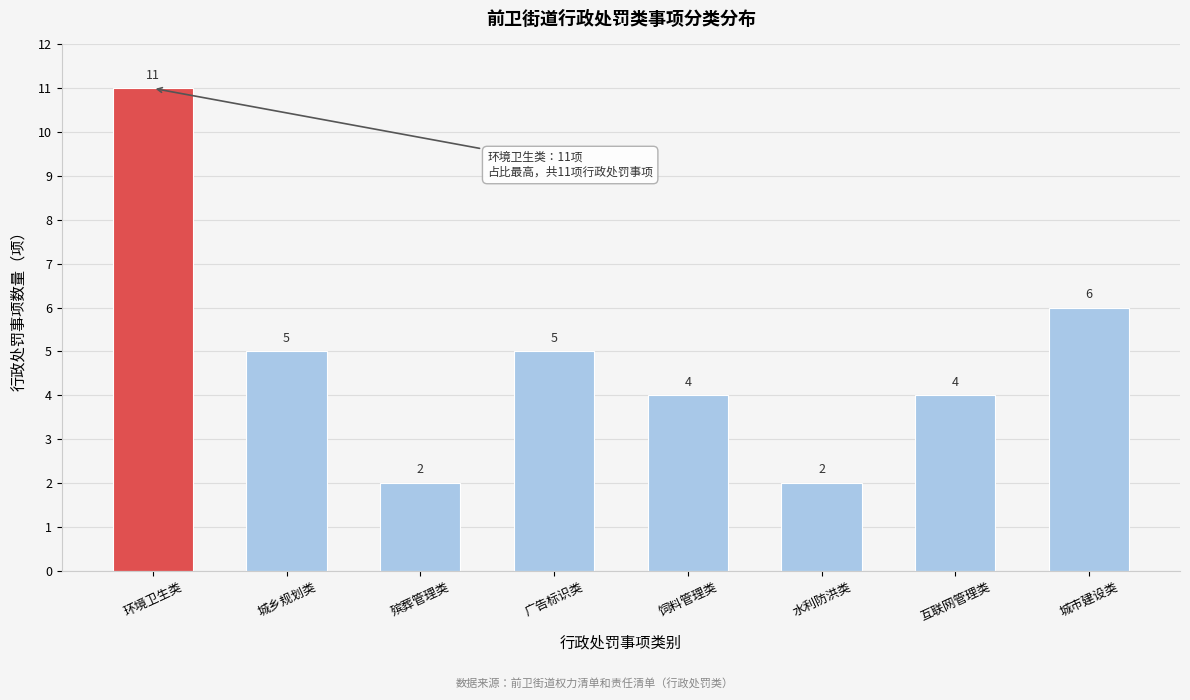

Reading right to left, what are all the values shown in this chart?

城市建设类=6	互联网管理类=4	水利防洪类=2	饲料管理类=4	广告标识类=5	殡葬管理类=2	城乡规划类=5	环境卫生类=11